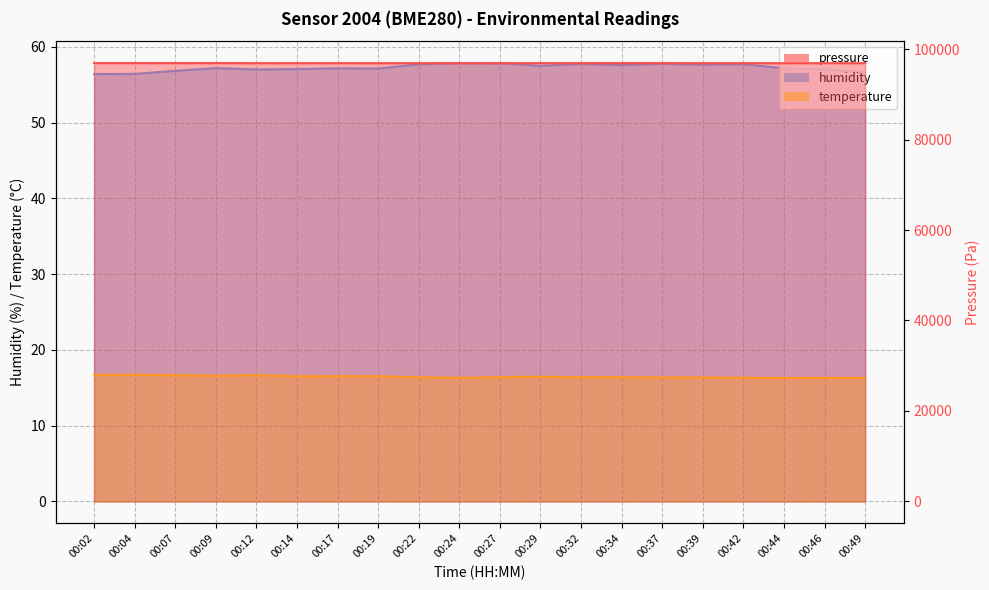

Which series changed the most between 00:27 and 00:42?

pressure